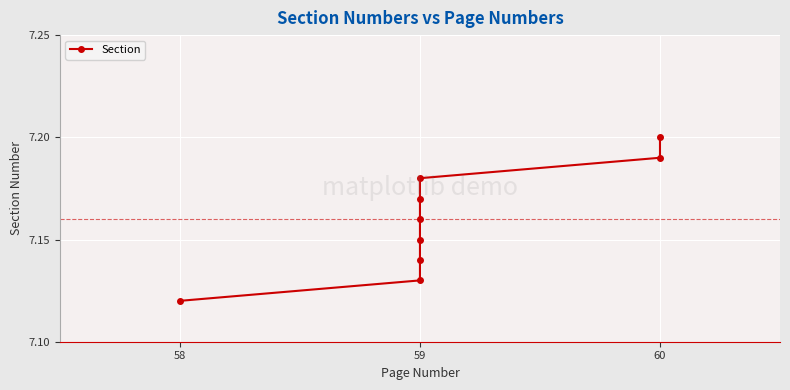

Reading left to right, extract all data points from this chart.

7.1	7.1	7.1	7.2	7.2	7.2	7.2	7.2	7.2